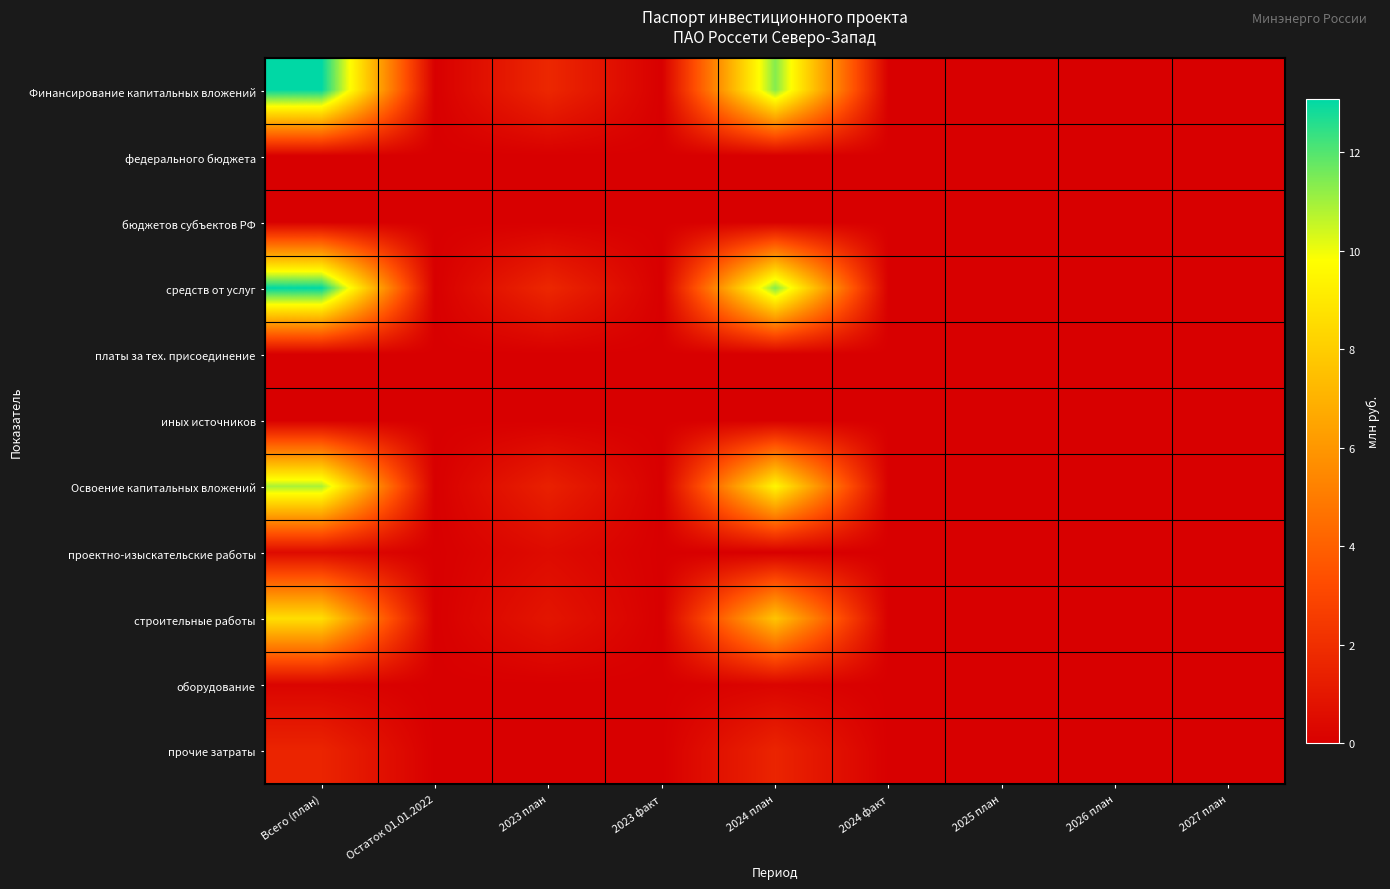

Which label corresponds to the largest value in the chart?

Всего (план)